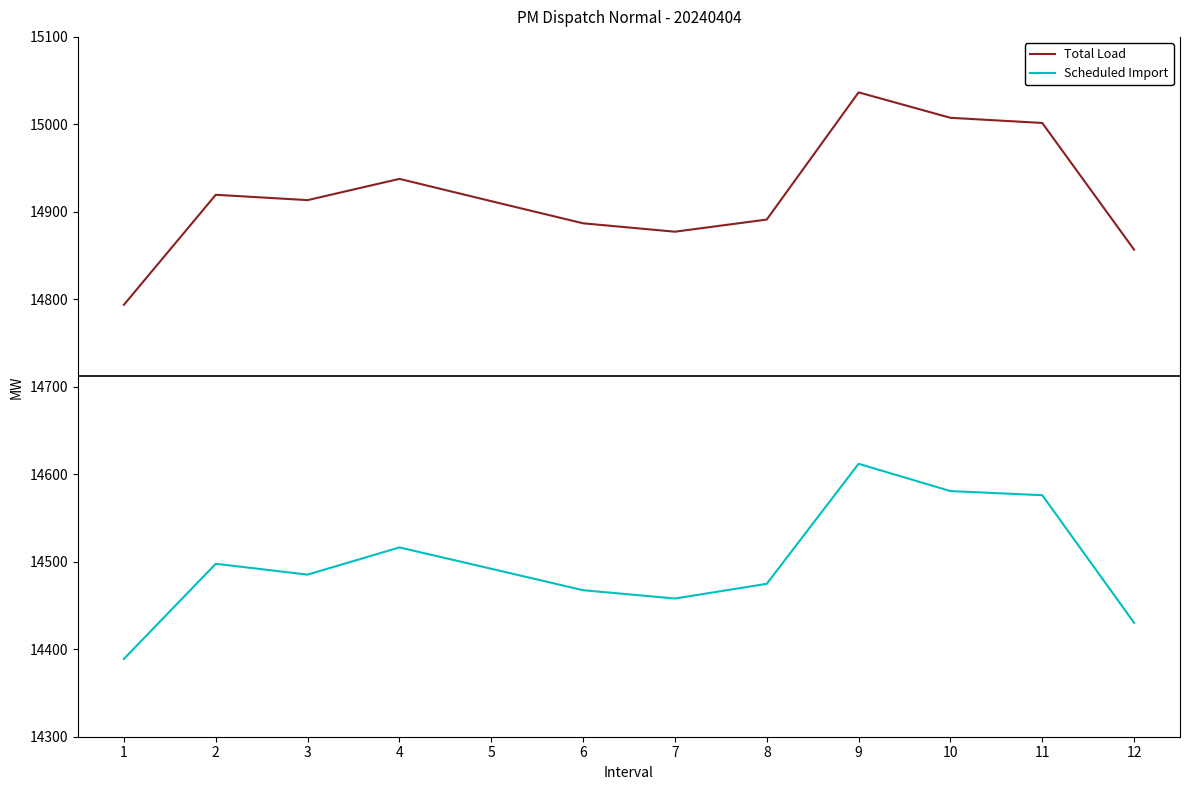

What is the difference between the Scheduled Import values at 6 and 12?

37.2